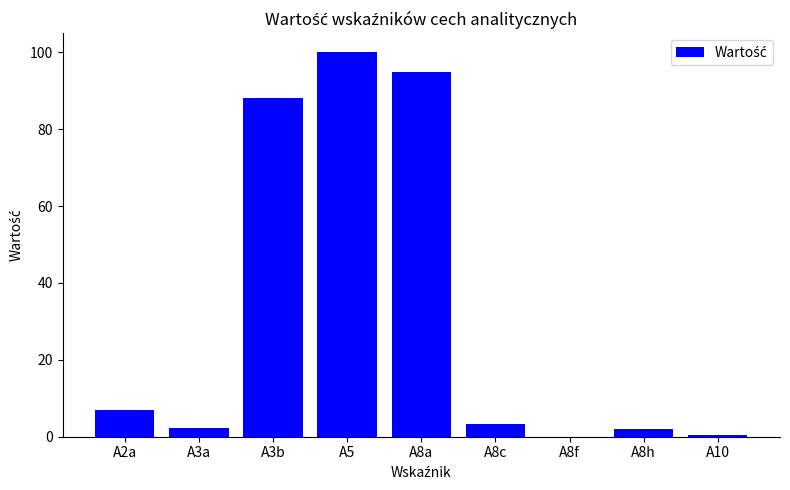

What is the change in value from A2a to A3a?

-4.6